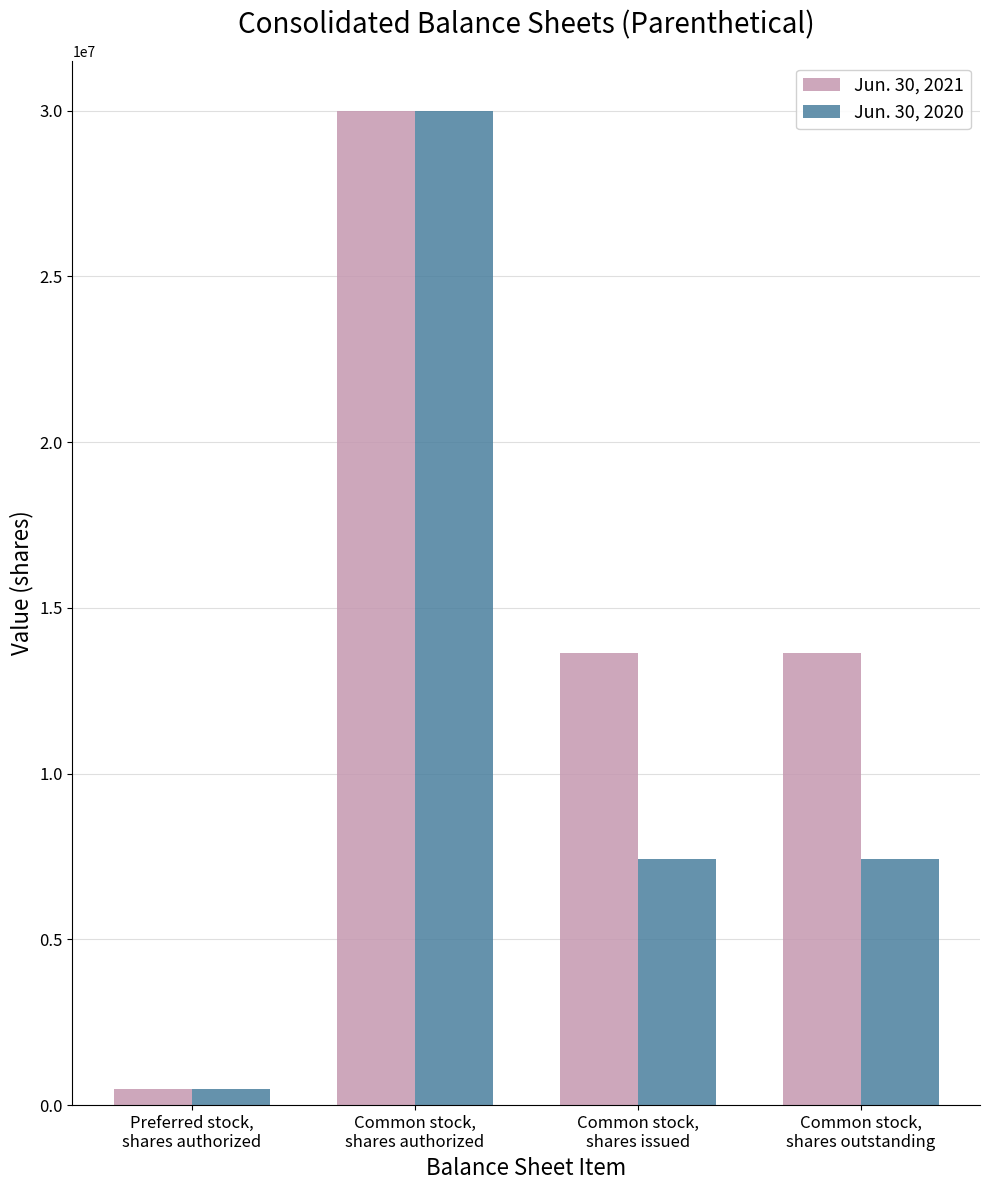

What position from the right is Common stock,
shares authorized?

3